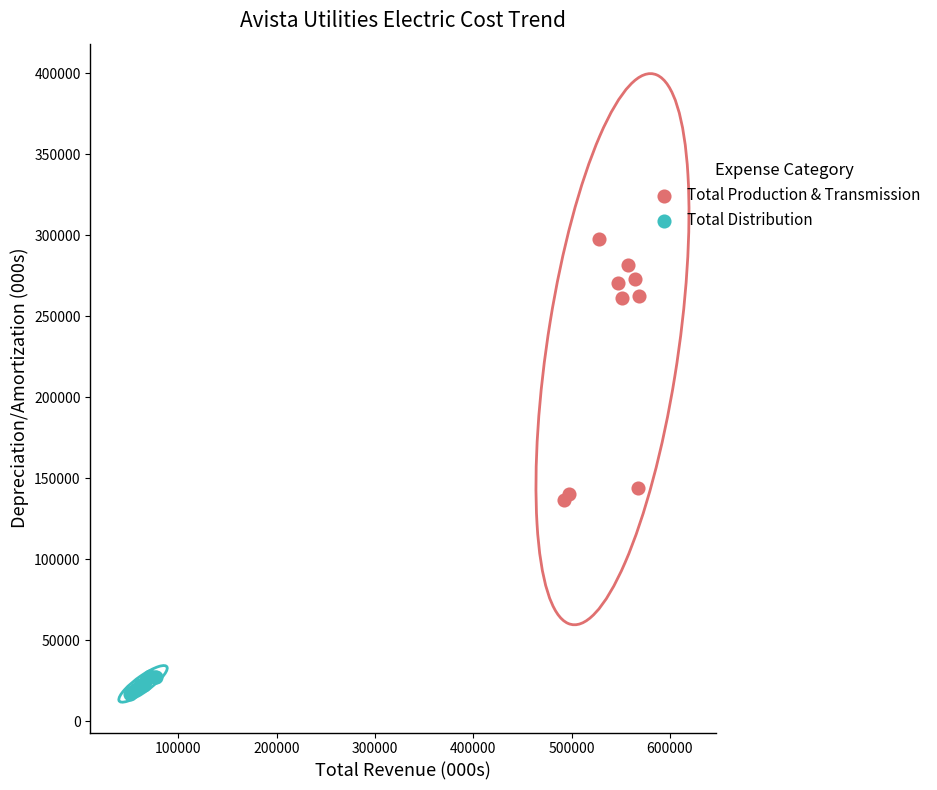

Which series reaches the maximum Y coordinate?

Total Production & Transmission